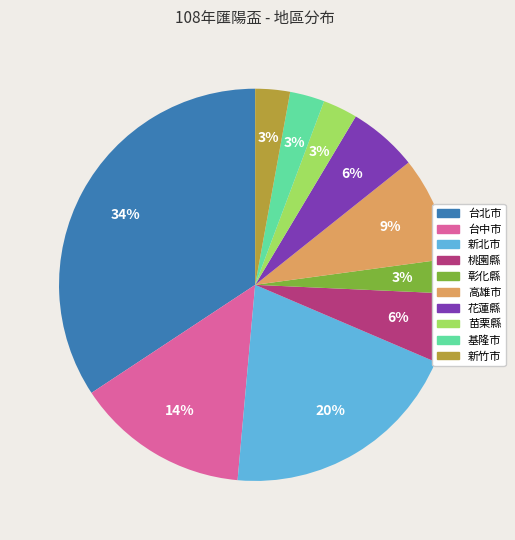

Which has a higher value, 台中市 or 基隆市?

台中市